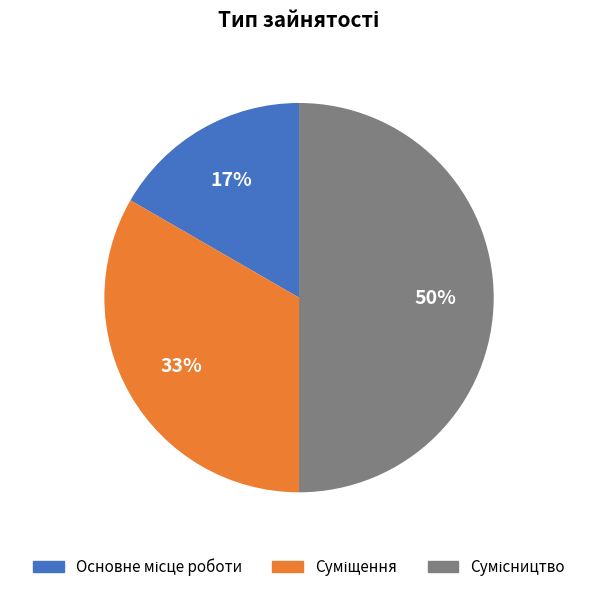

To the nearest percent, what is the average slice percentage?

33%